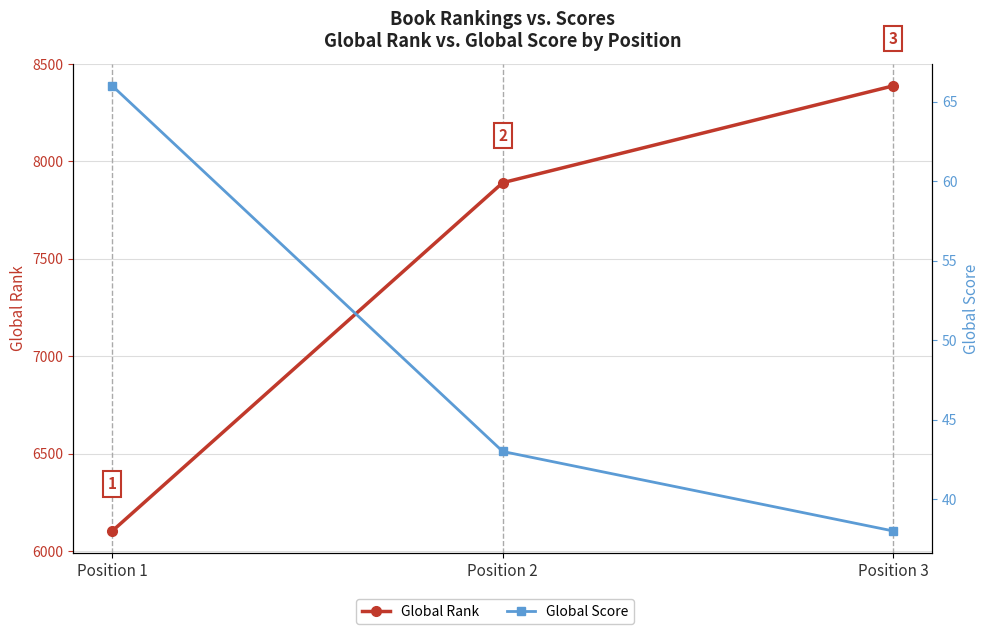

At which label does Global Rank reach its minimum?

Position 1